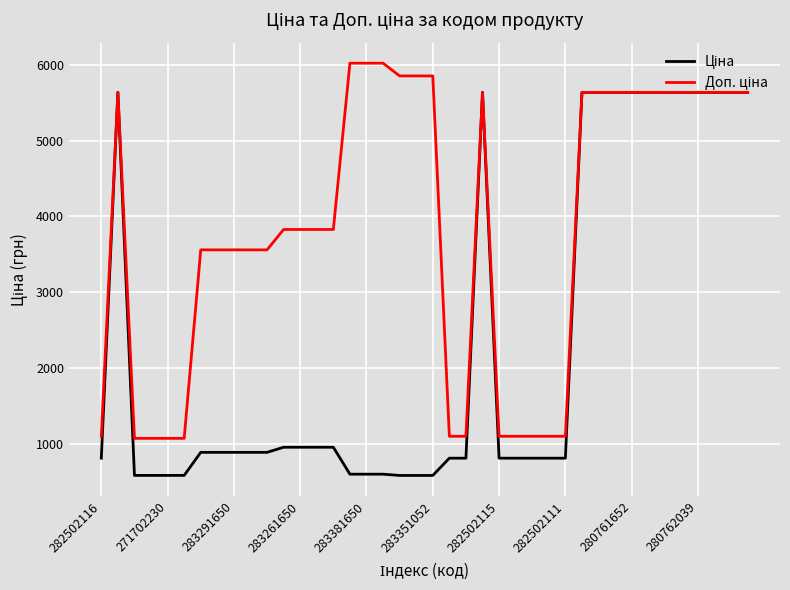

What is the smallest value displayed?

585.3